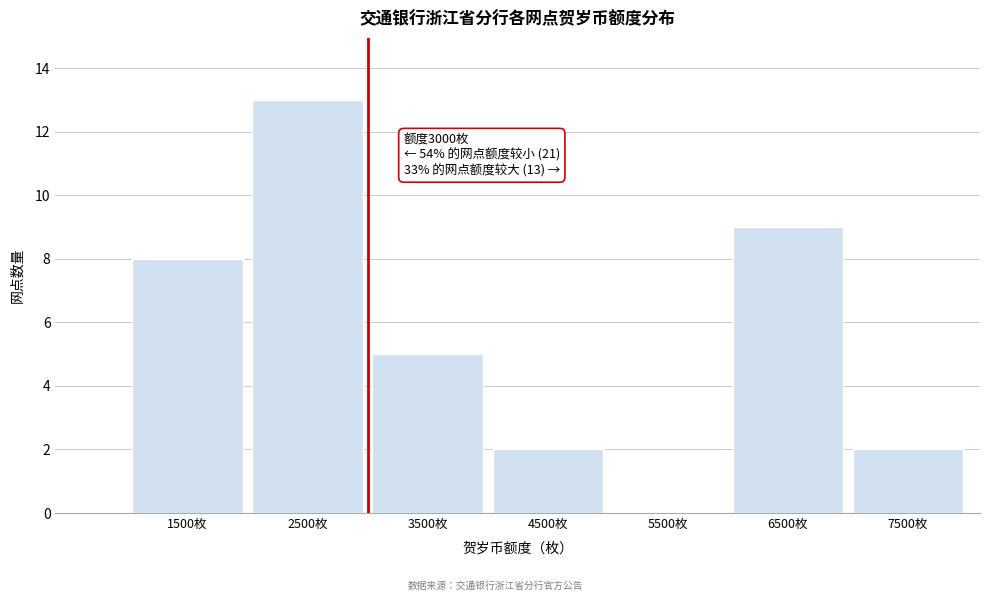

Over which range of the x-axis is the bar tallest?

2000 to 3000